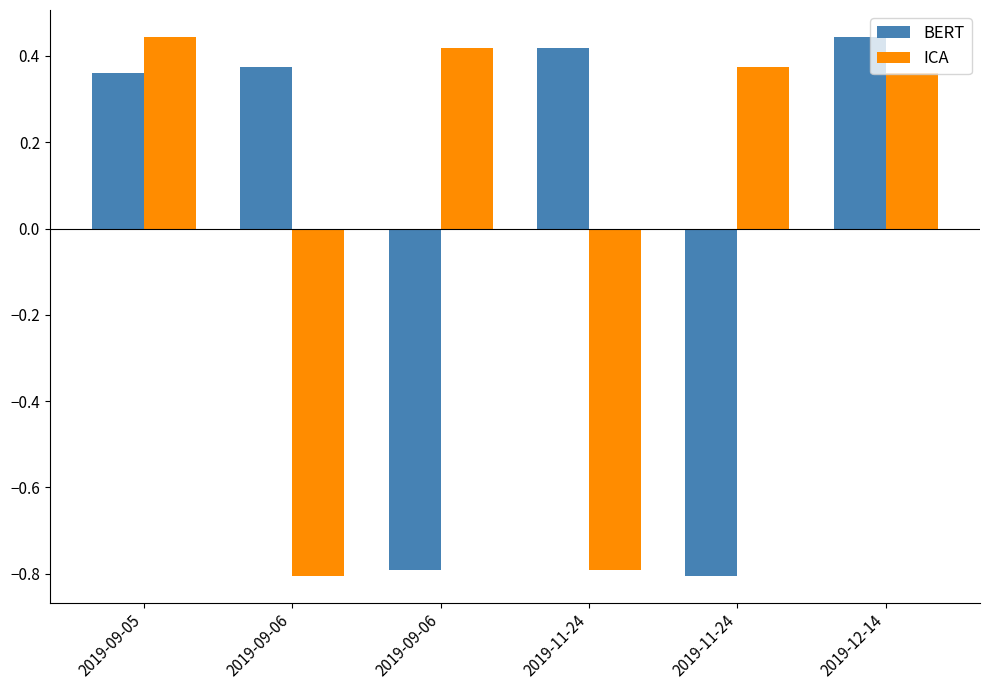

What are all the series names shown in the legend?

BERT, ICA